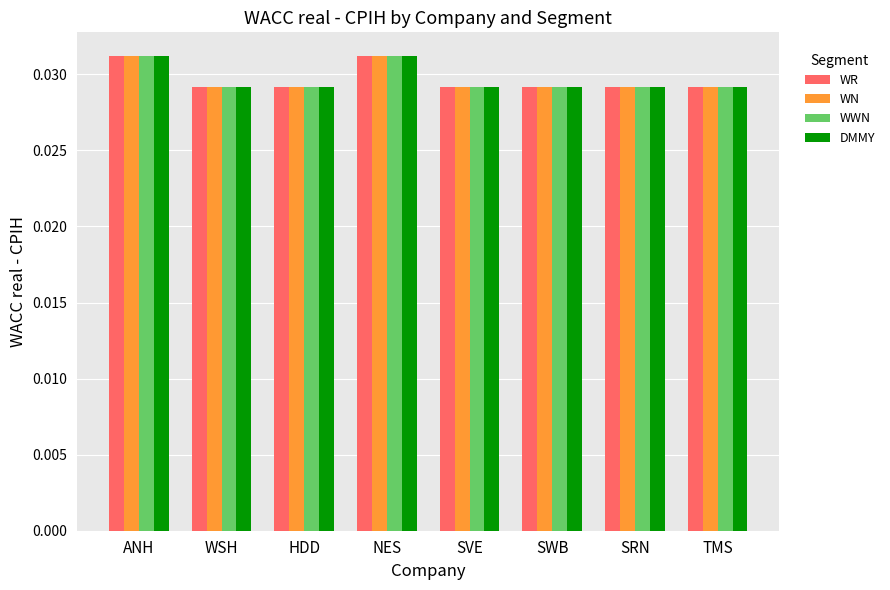

What are all the series names shown in the legend?

WR, WN, WWN, DMMY